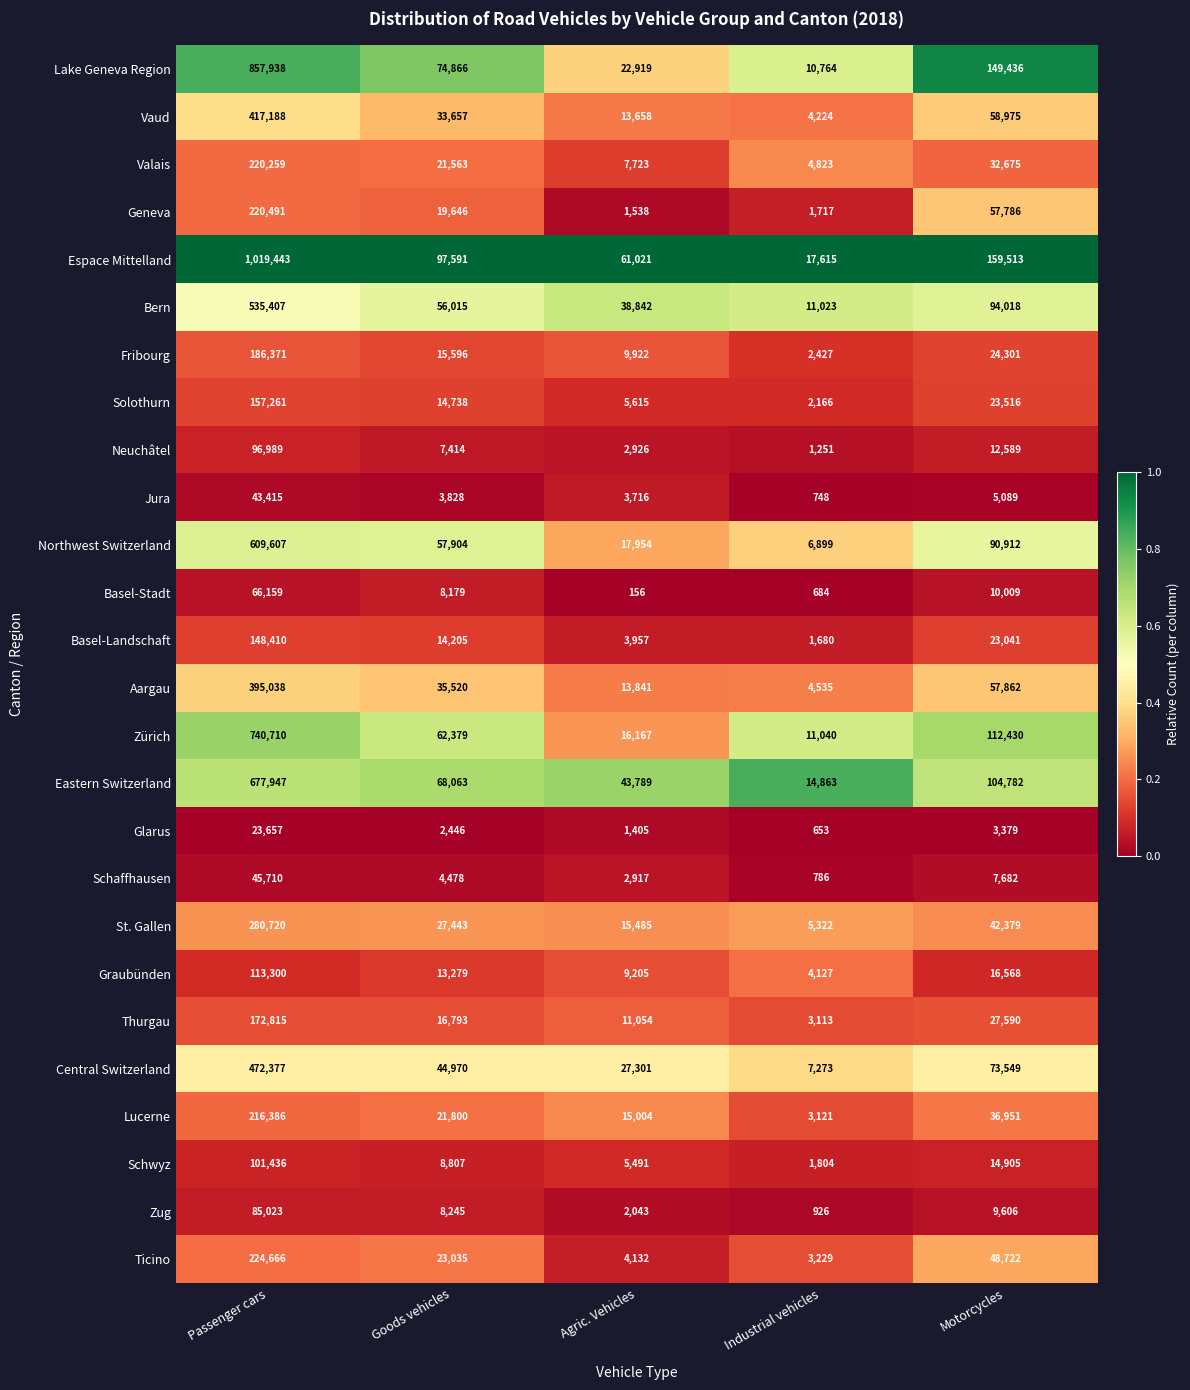

At which label does Eastern Switzerland reach its minimum?

Industrial vehicles